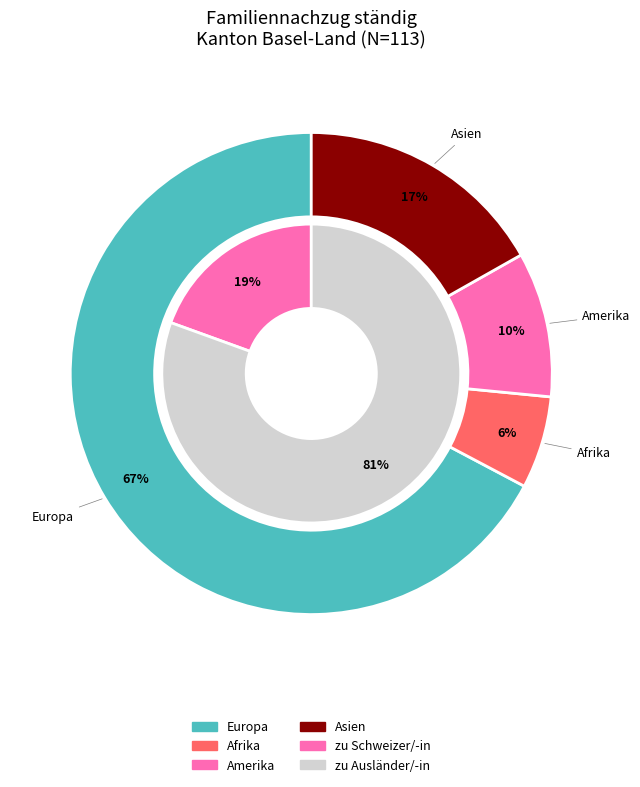

How many segments does this pie chart have?

6